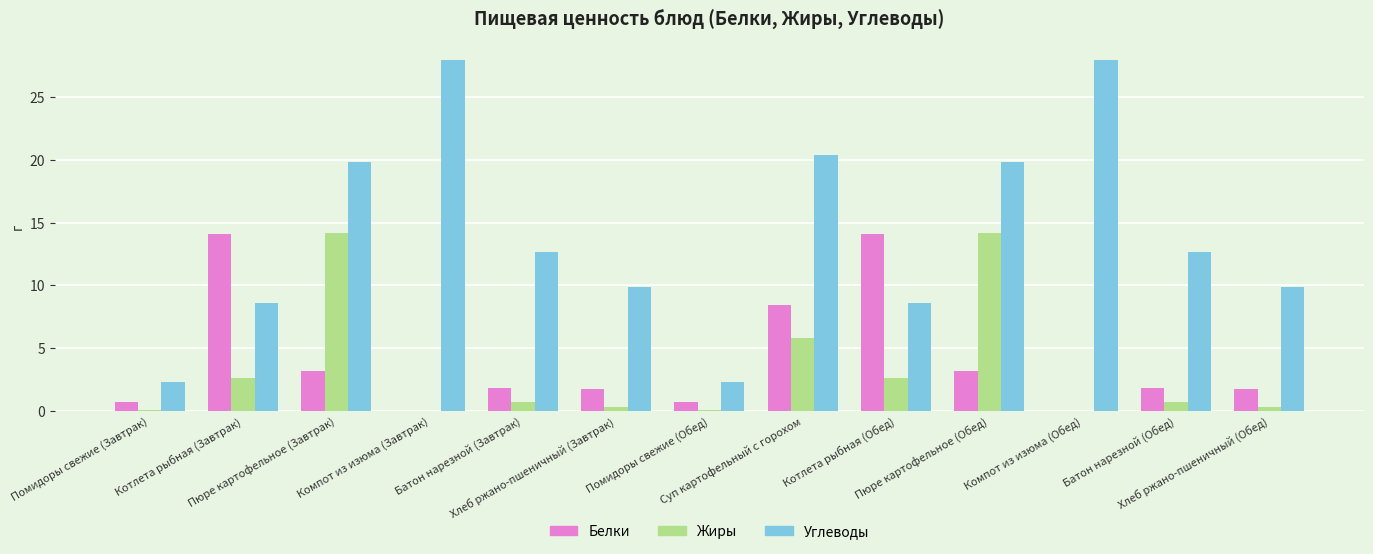

True or false: Углеводы has a value of 28.0 at Компот из изюма (Завтрак).

True